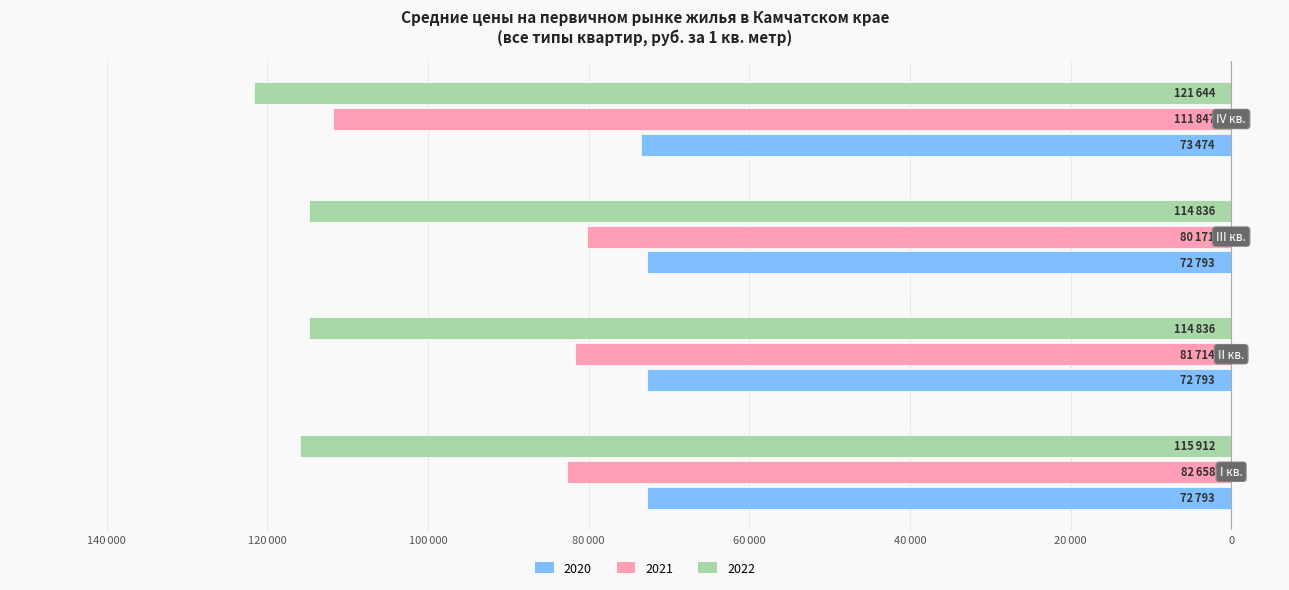

Reading left to right, transcribe all the data shown in this chart.

2020: -72793	-72793	-72793	-73474
2021: -82658	-81714	-80171	-111847
2022: -115912	-114836	-114836	-121644